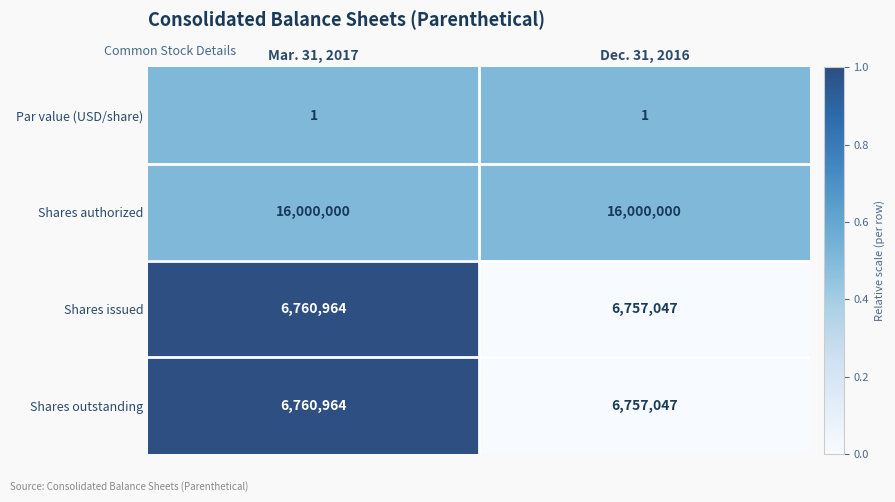

Is it true that Shares outstanding equals 11832168 at Mar. 31, 2017?

False